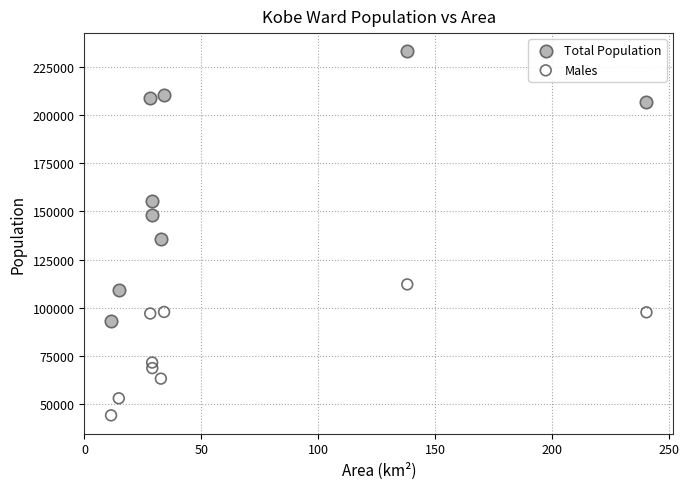

Which series contains the highest Y value?

Total Population